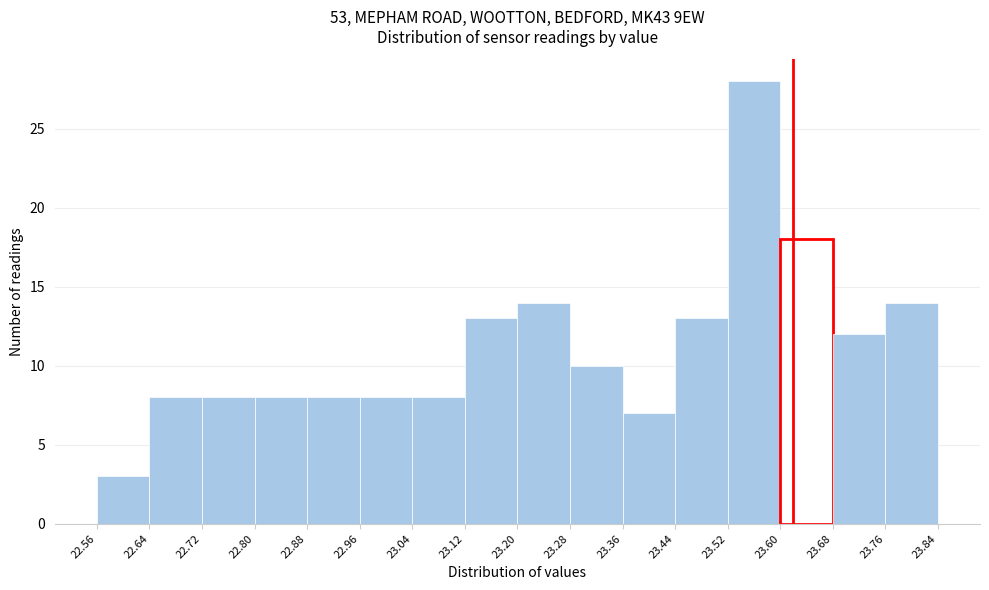

Reading left to right, list every bar in this chart as the range it spans on the x-axis followed by its height. The values are not printed on the chart, so give them approximately, as read against the axis.

22.56 to 22.64: 3
22.64 to 22.72: 8
22.72 to 22.80: 8
22.80 to 22.88: 8
22.88 to 22.96: 8
22.96 to 23.04: 8
23.04 to 23.12: 8
23.12 to 23.20: 13
23.20 to 23.28: 14
23.28 to 23.36: 10
23.36 to 23.44: 7
23.44 to 23.52: 13
23.52 to 23.60: 28
23.60 to 23.68: 18
23.68 to 23.76: 12
23.76 to 23.84: 14